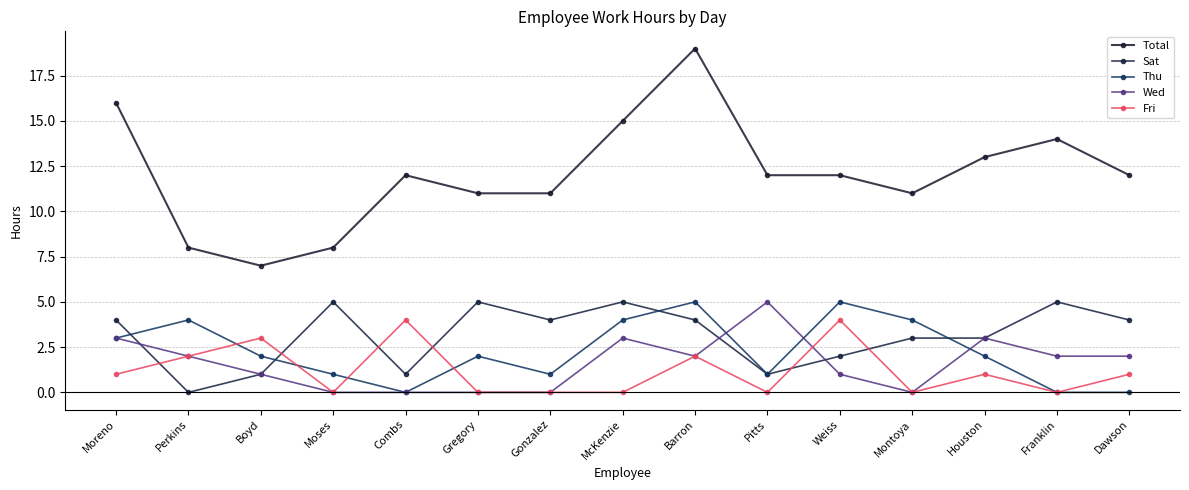

How many times do Sat and Thu cross each other?

4